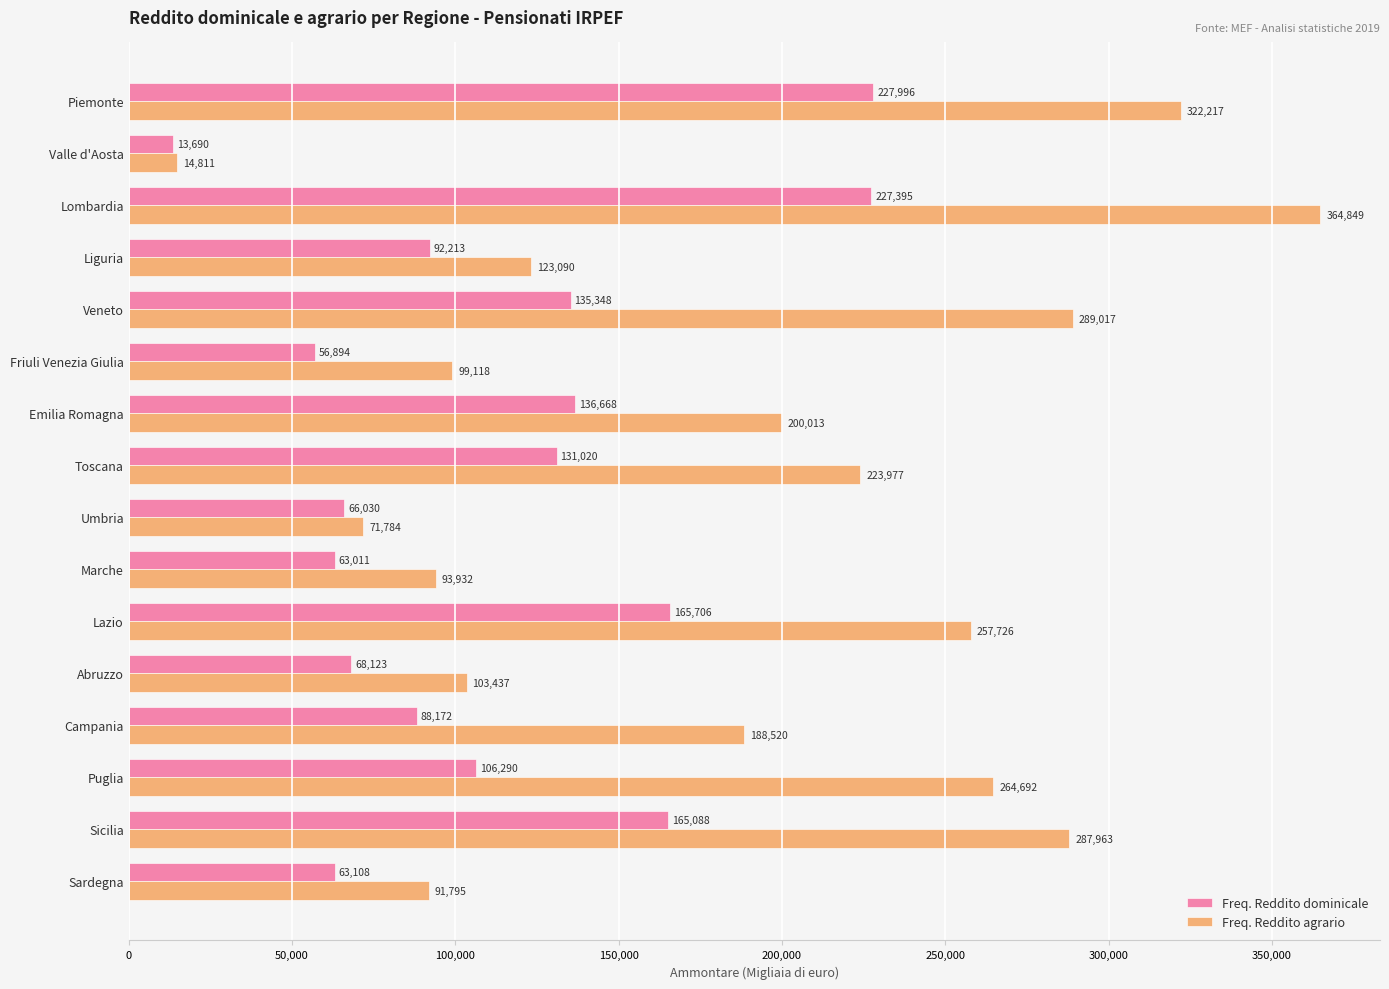

Which series has the largest range (max minus min)?

Freq. Reddito agrario